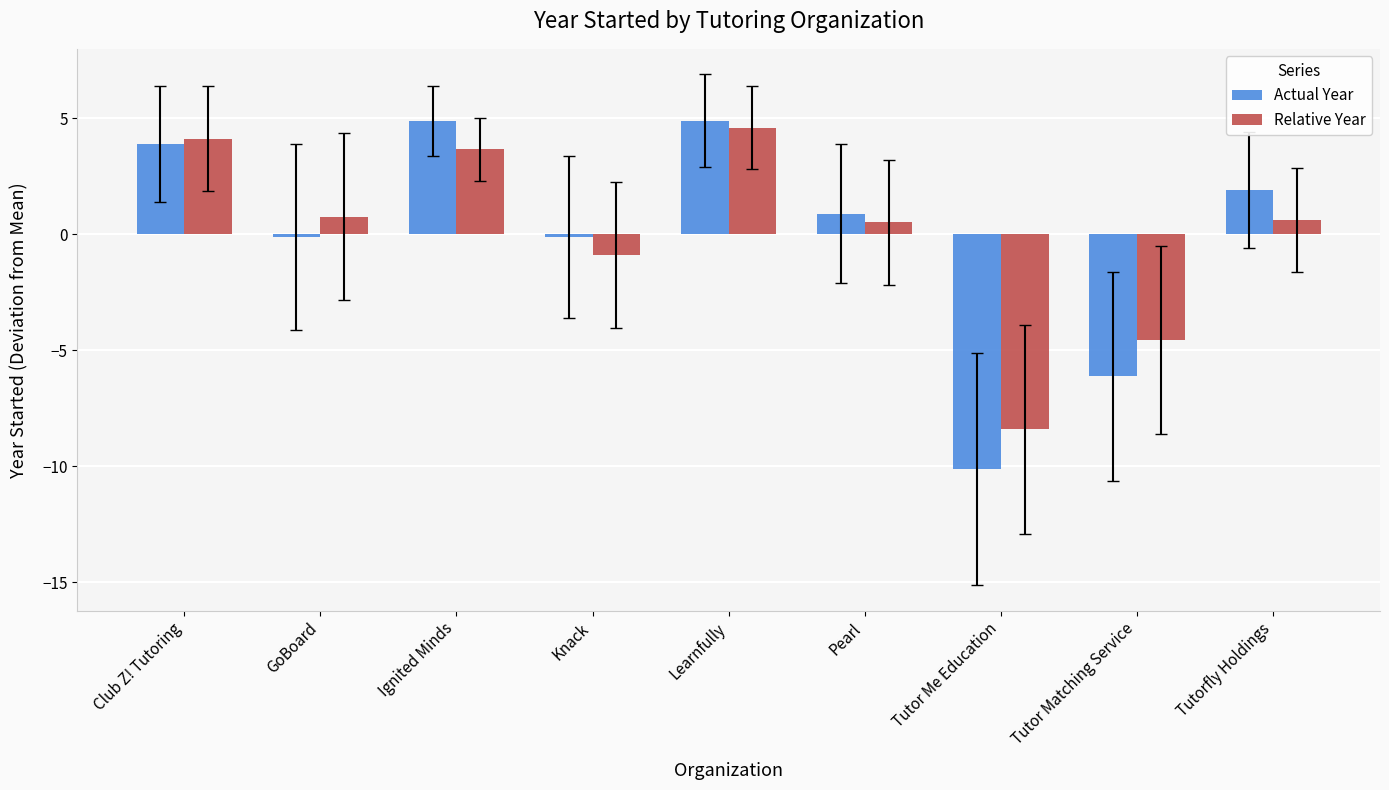

What is the difference between the Relative Year values at Tutorfly Holdings and Learnfully?

4.0